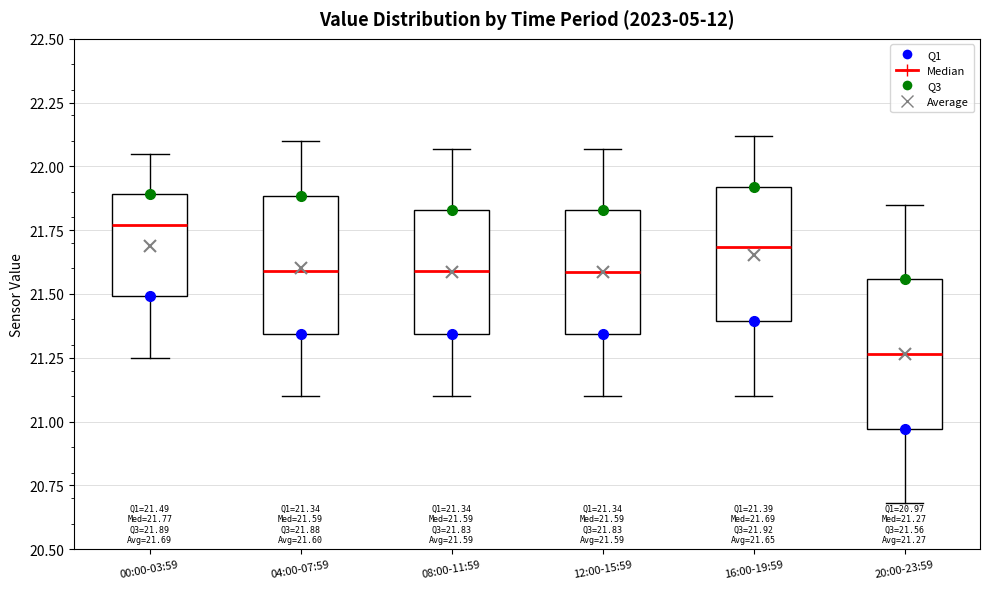

Which box's median line is the lowest?

20:00-23:59